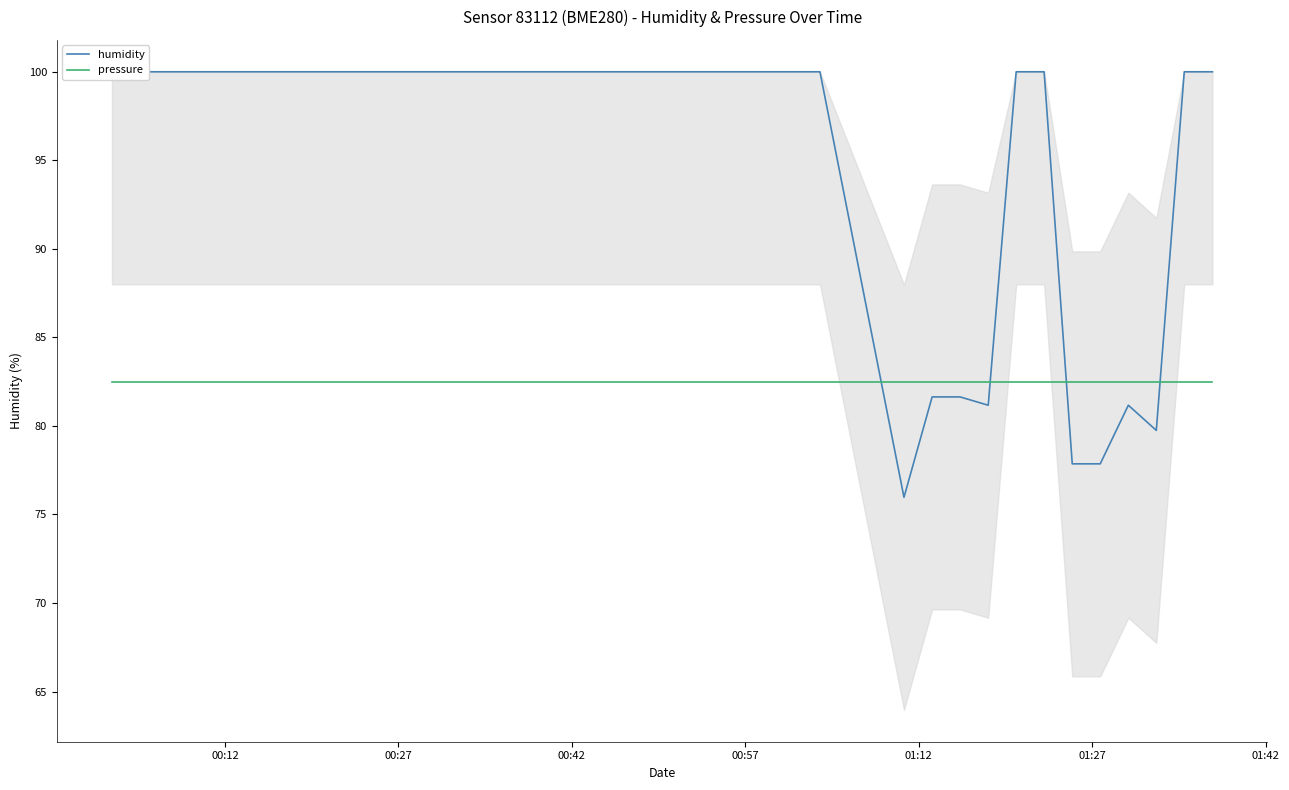

What is the difference between the second highest and second lowest values in the humidity series?

22.1